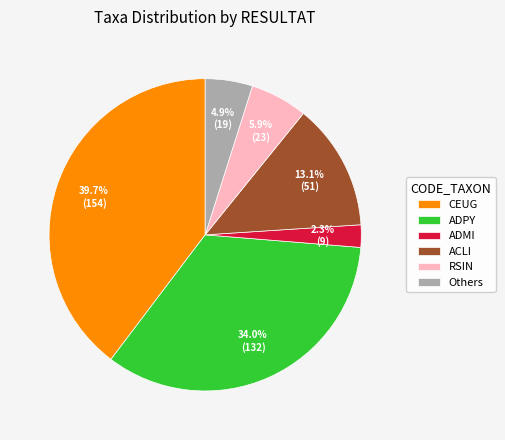

What is the total percentage of ACLI and Others?

18.0%